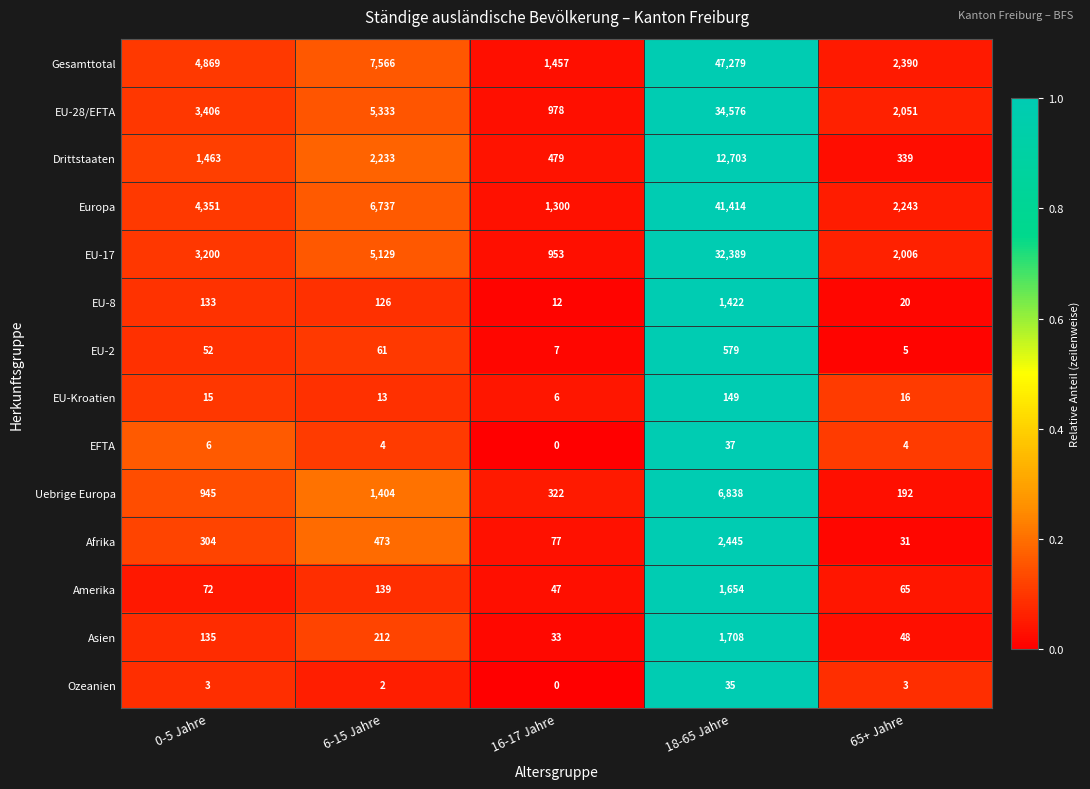

Between 0-5 Jahre and 65+ Jahre, which series saw the biggest shift?

Gesamttotal